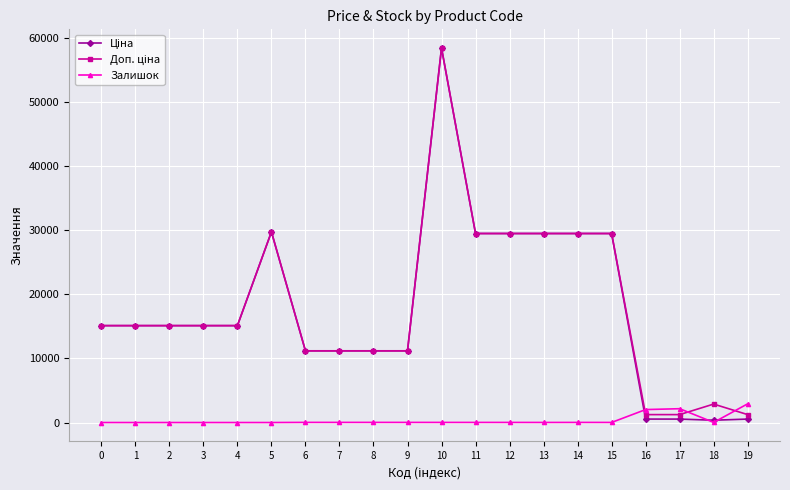

Where does the Залишок series first go above 16?

6